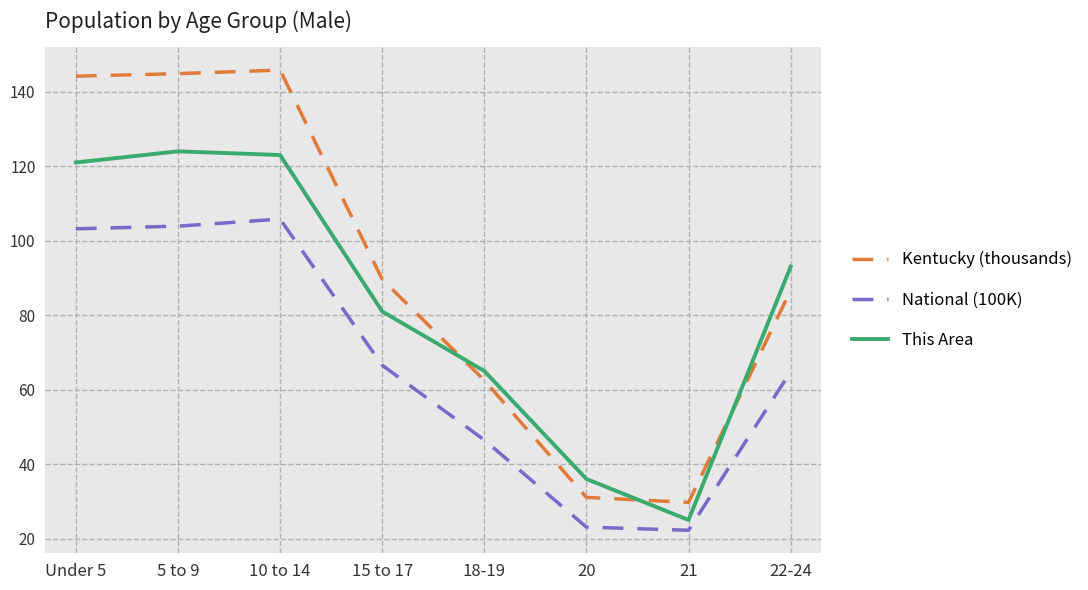

Rank the series by their maximum value, from lowest to highest.

National (100K), This Area, Kentucky (thousands)